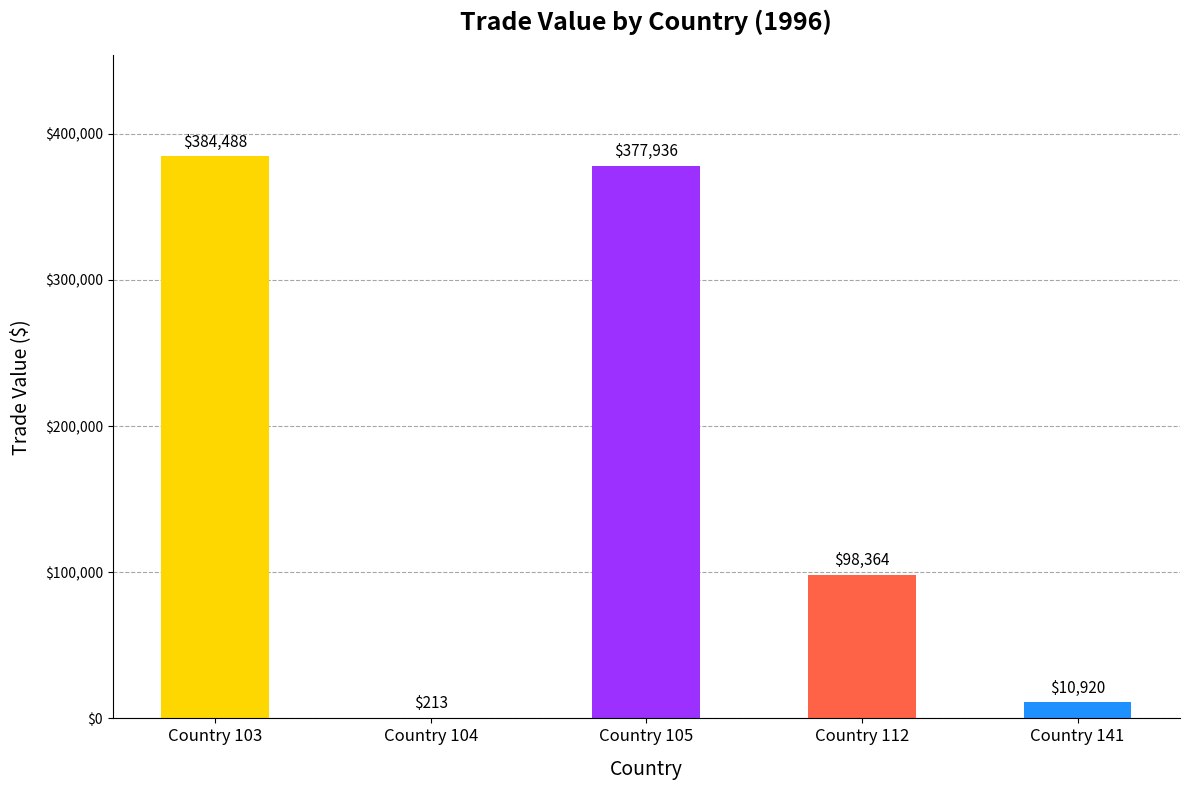

Approximately how many times larger is the value at Country 105 compared to Country 141?

34.6